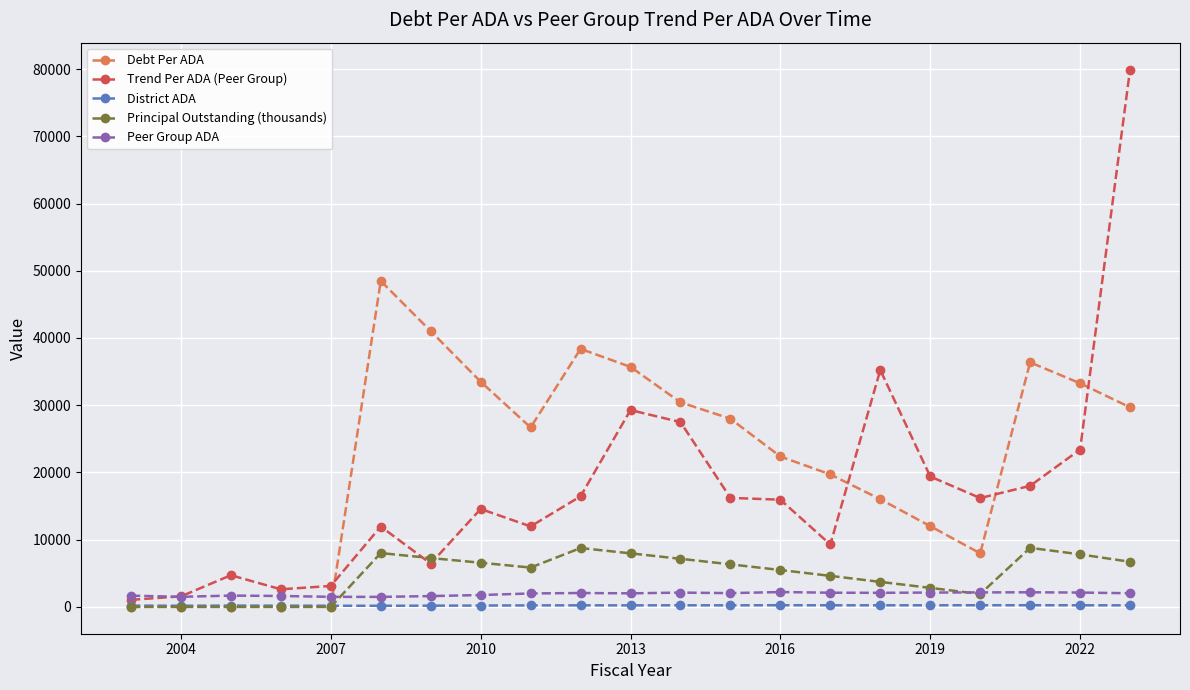

What is the highest value of the Principal Outstanding (thousands) series?

8780.0